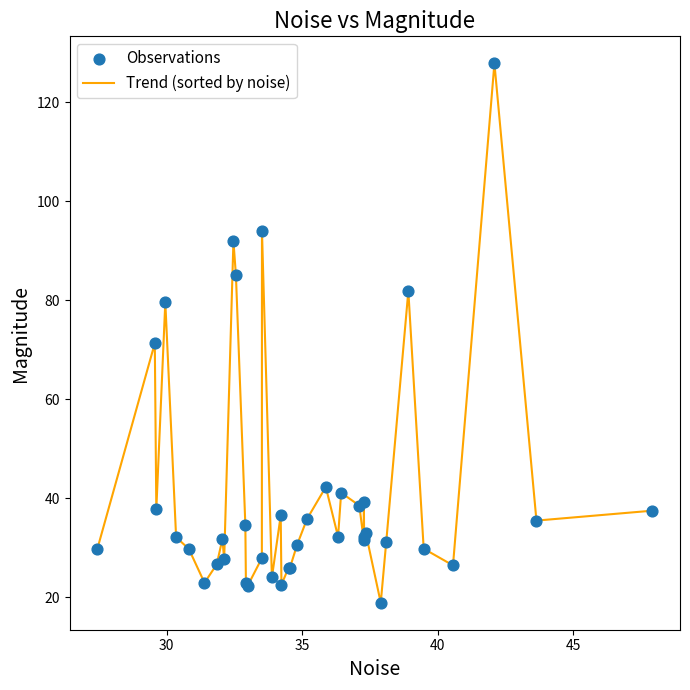

What is the minimum value shown in the chart?

18.9